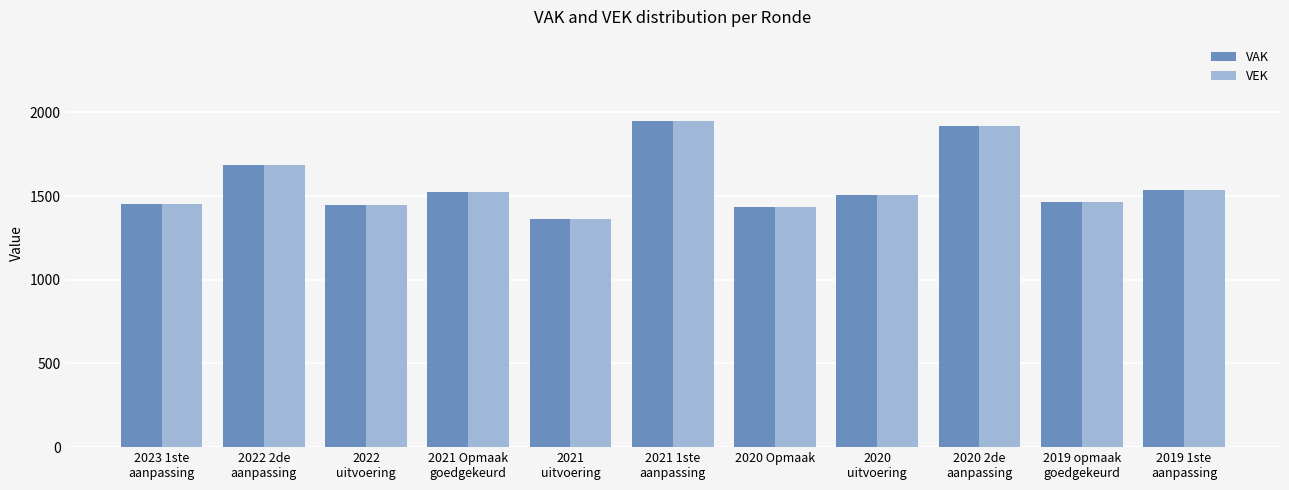

What is the label of the 10th bar from the left?

2019 opmaak
goedgekeurd